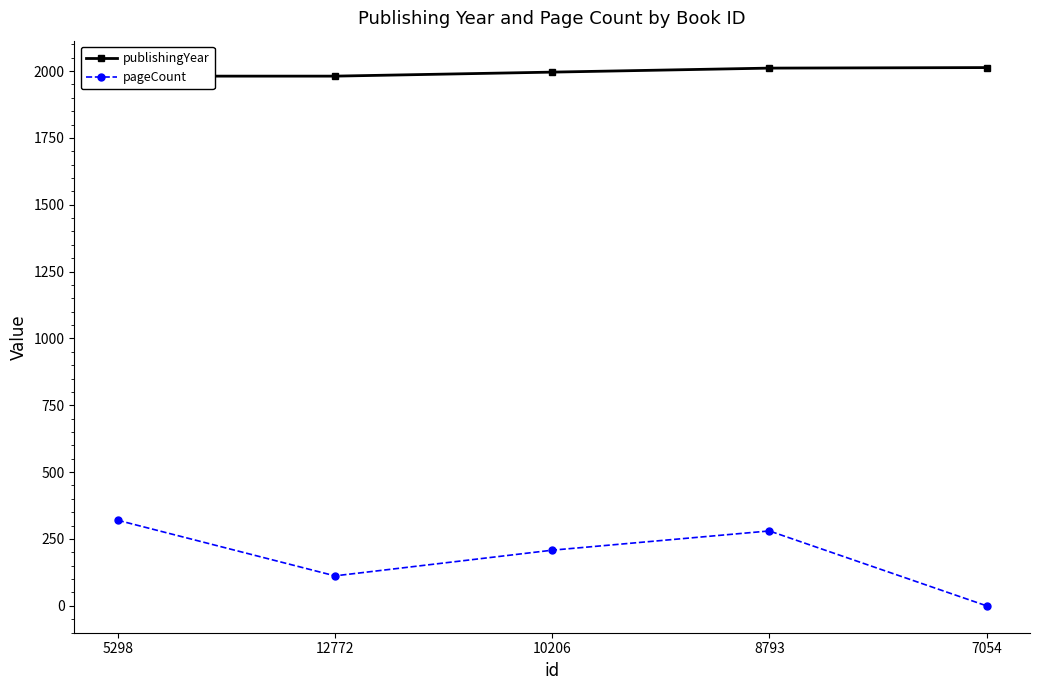

How many categories are shown in the chart?

5